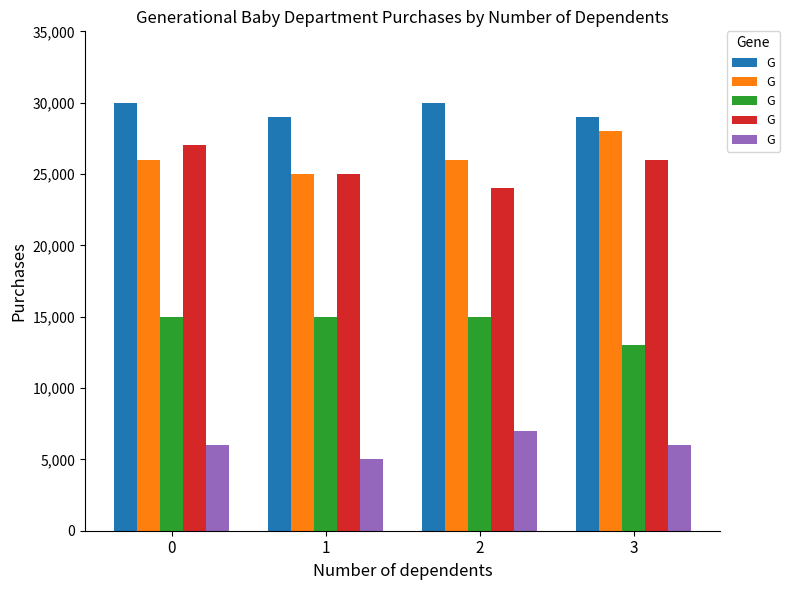

Does the chart contain stacked bars?

No